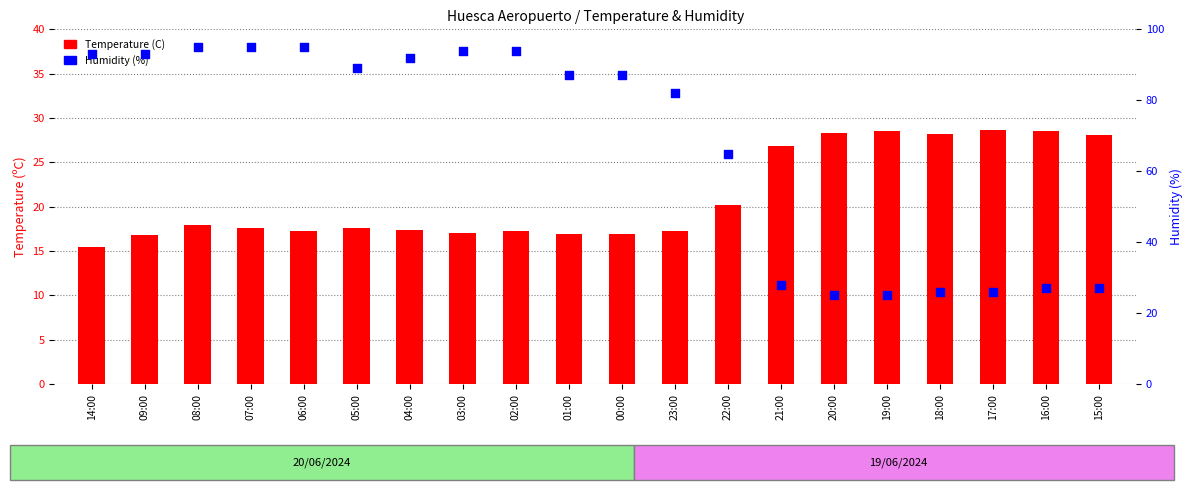

Is the value of Humidity (%) at 21:00 greater than the value of Temperature (C) at 03:00?

Yes